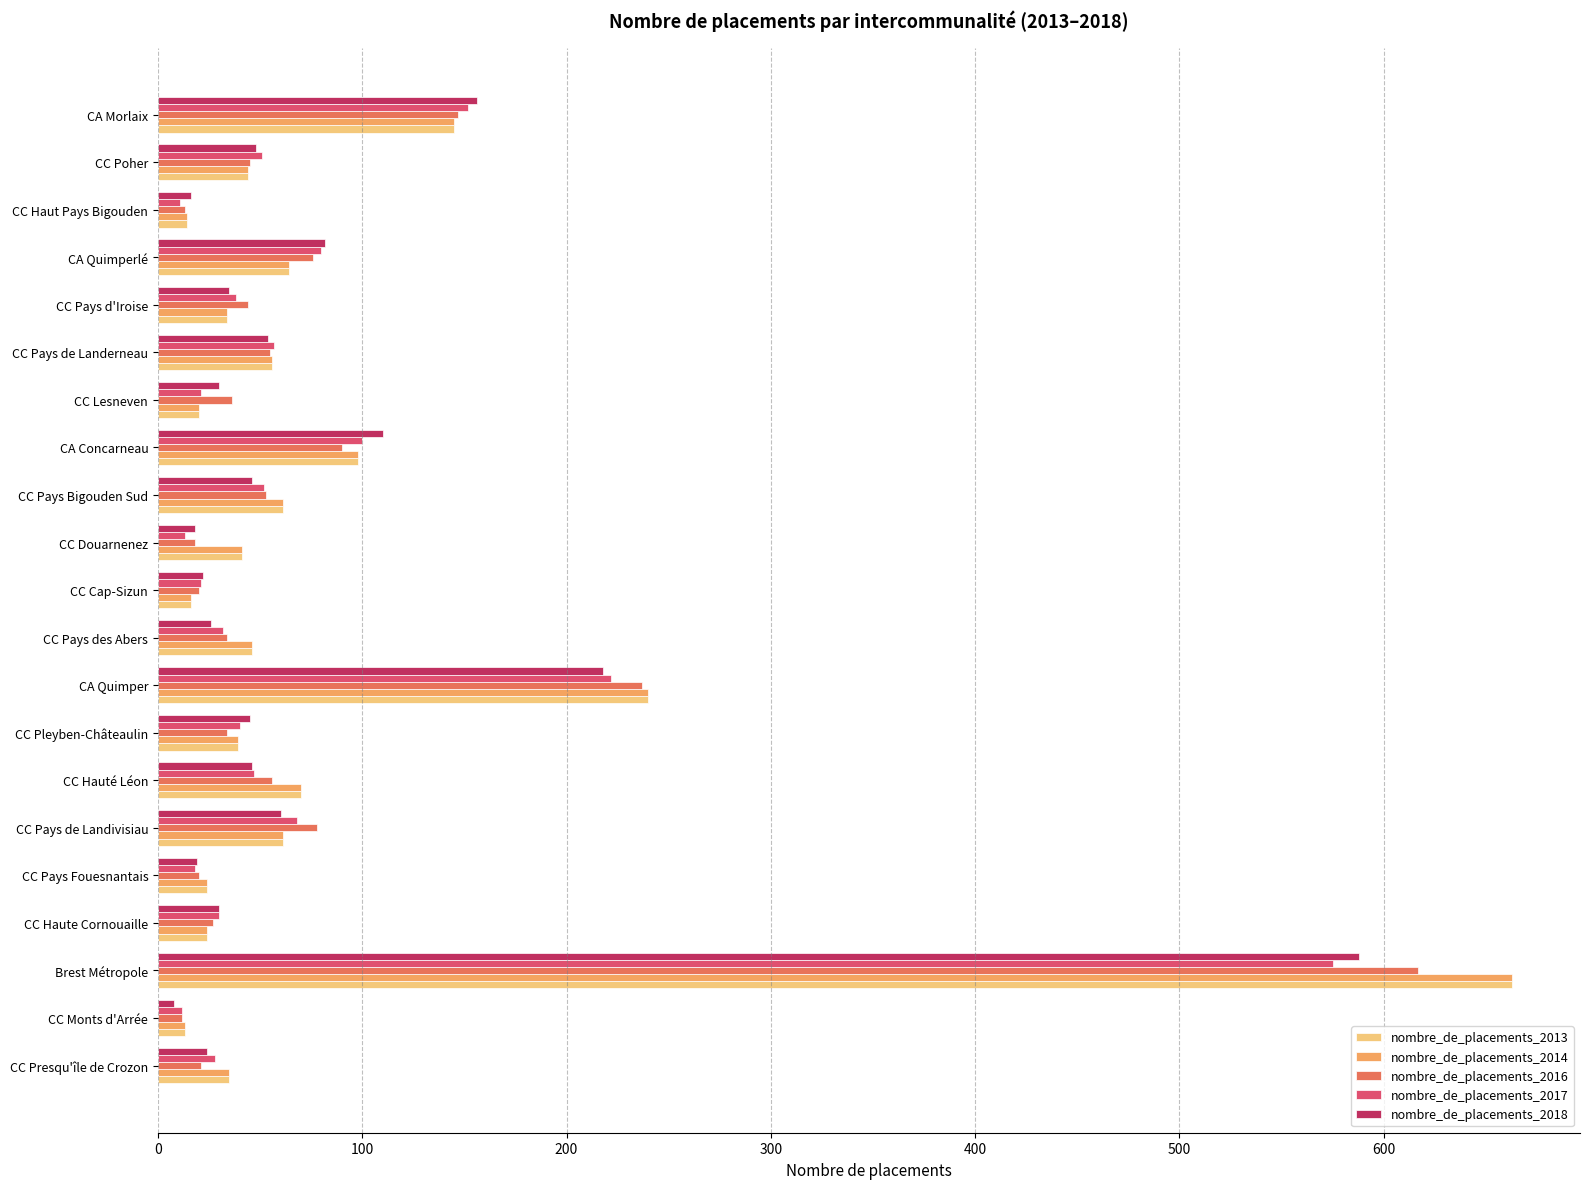

What is the minimum value for nombre_de_placements_2016?

12